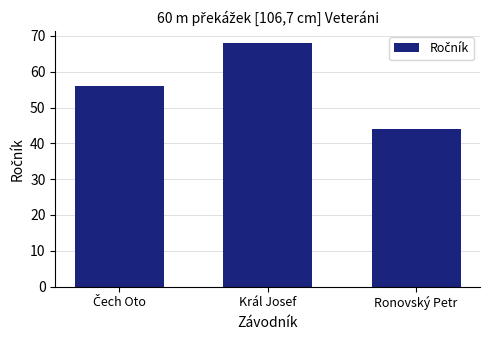

What is the difference between the values at Král Josef and Ronovský Petr?

24